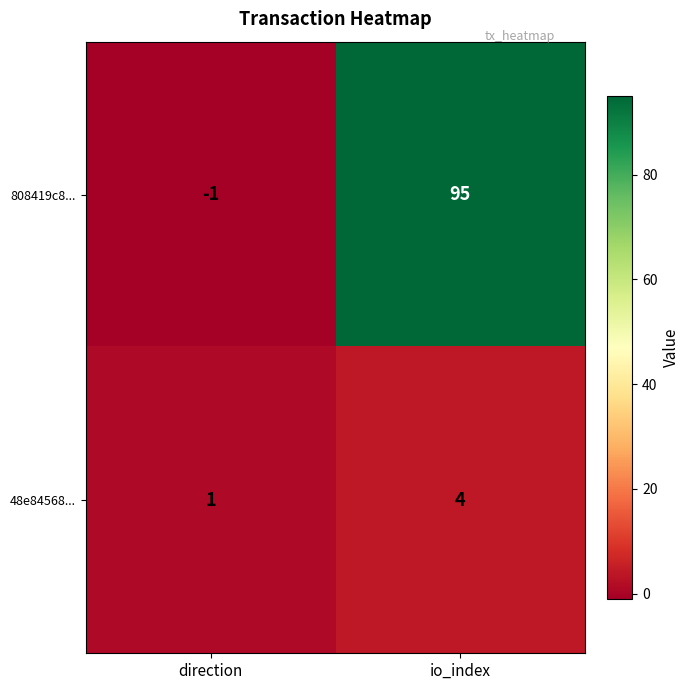

What is the average value of the 808419c8... series?

47